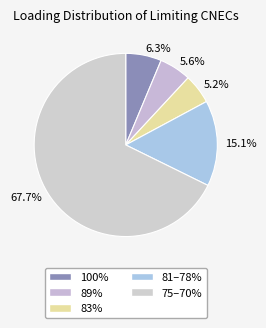

How many slices are in this pie chart?

5